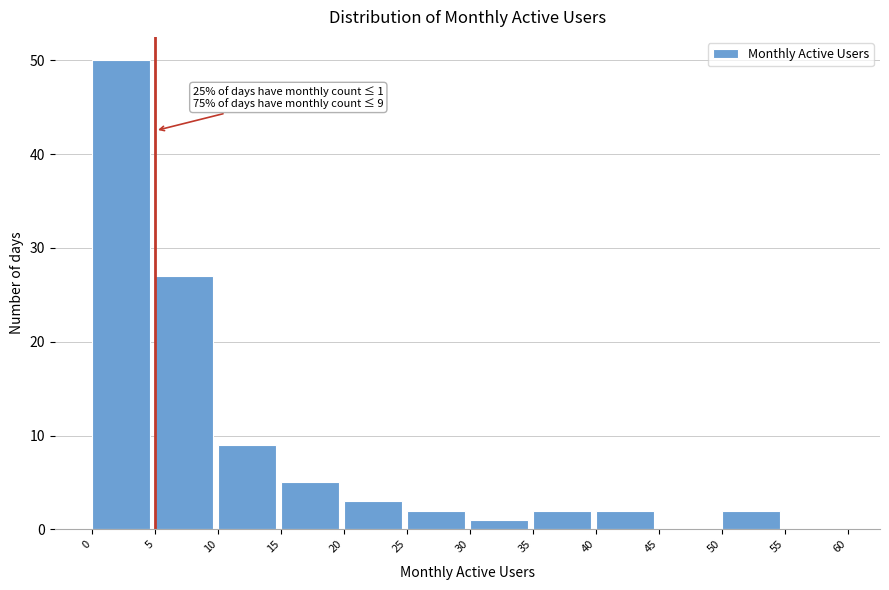

Which range on the x-axis has the tallest bar?

0 to 5